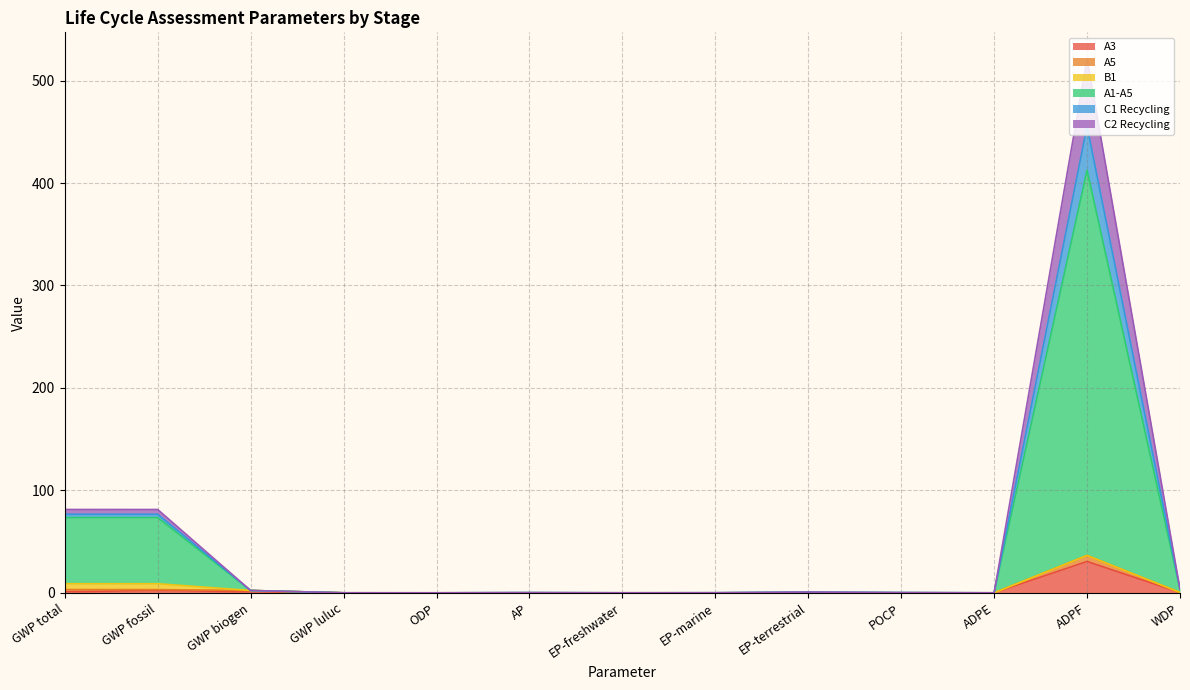

What is the spread (max minus min) of values at GWP biogen?

1.1